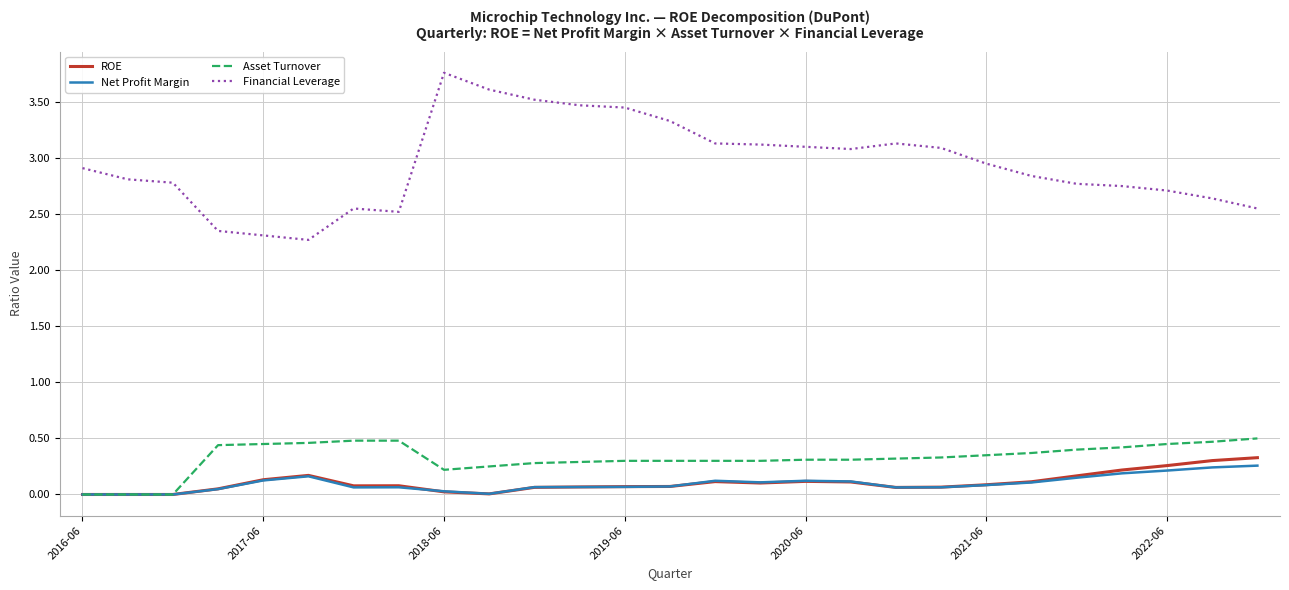

True or false: Asset Turnover and Financial Leverage intersect in this chart.

False